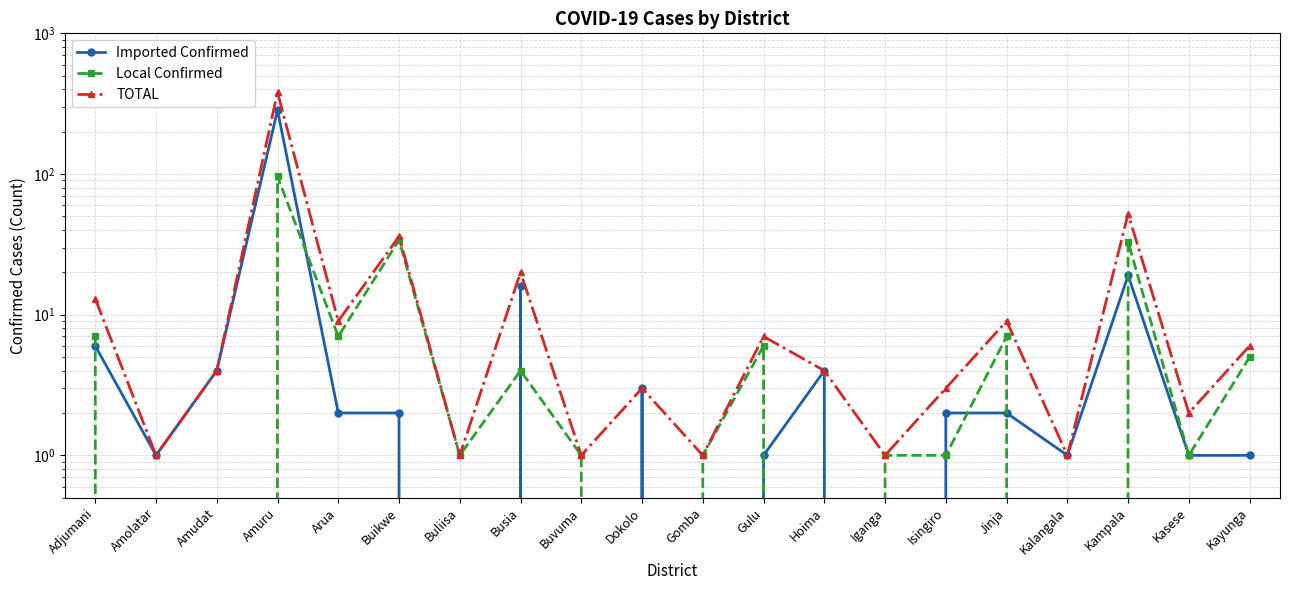

What is the difference between the Imported Confirmed values at Adjumani and Kasese?

5